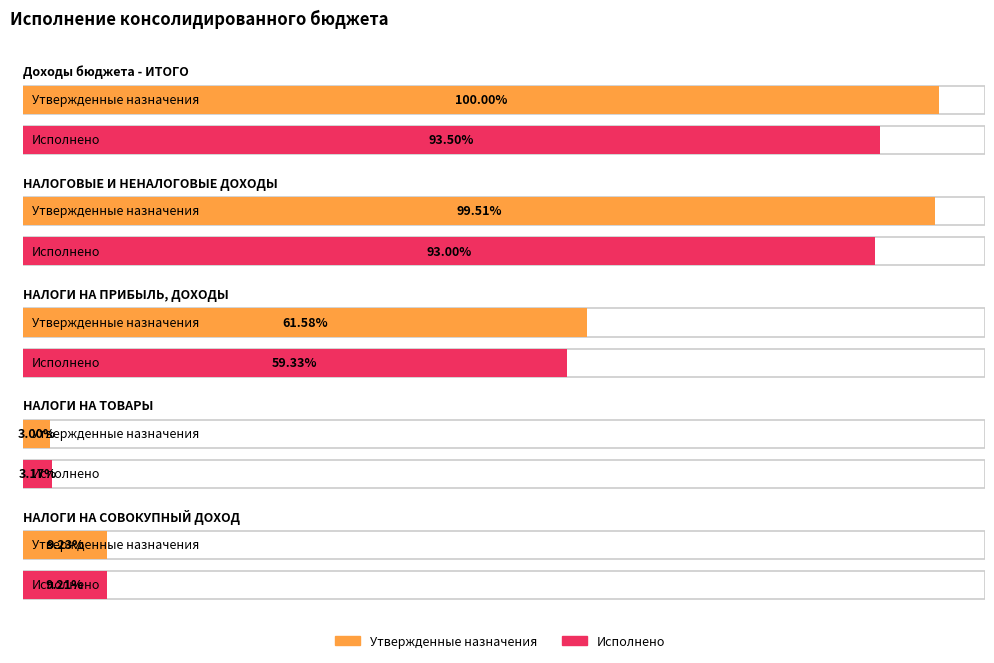

Rank the categories by Утвержденные назначения value from highest to lowest.

Доходы бюджета - ИТОГО, НАЛОГОВЫЕ И НЕНАЛОГОВЫЕ ДОХОДЫ, НАЛОГИ НА ПРИБЫЛЬ, ДОХОДЫ, НАЛОГИ НА СОВОКУПНЫЙ ДОХОД, НАЛОГИ НА ТОВАРЫ